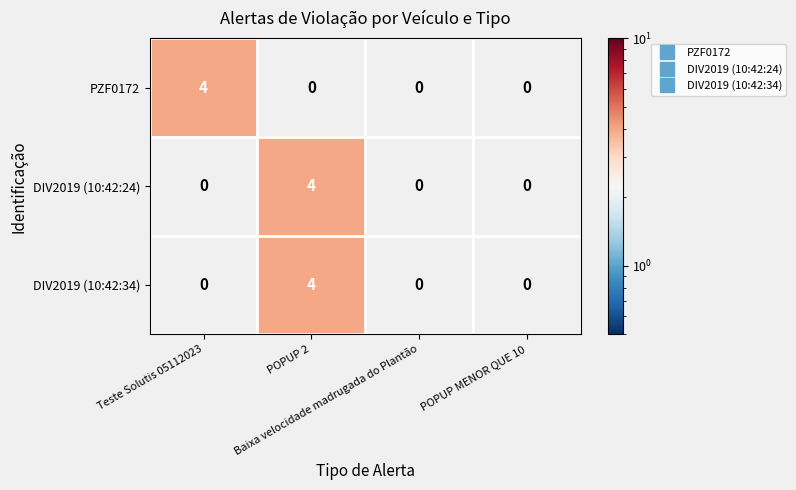

What is the maximum value for DIV2019 (10:42:24)?

4